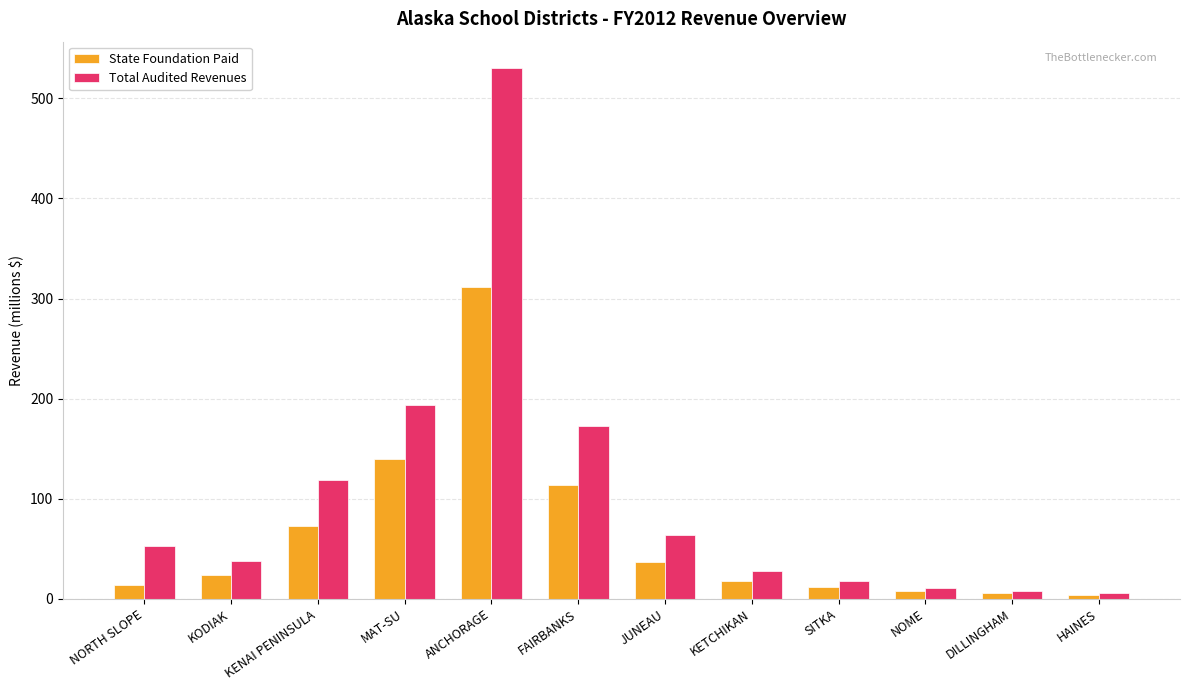

Which series has the largest total across all categories?

Total Audited Revenues